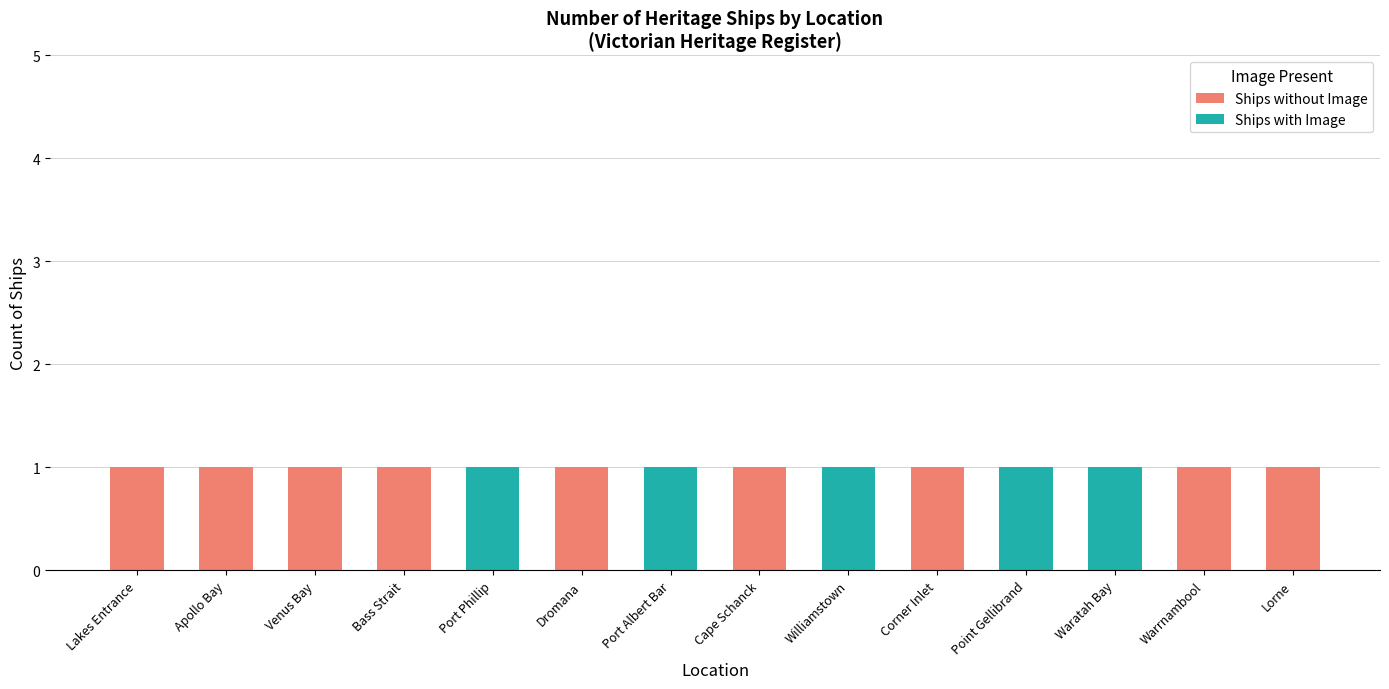

What are all the series names shown in the legend?

Ships without Image, Ships with Image